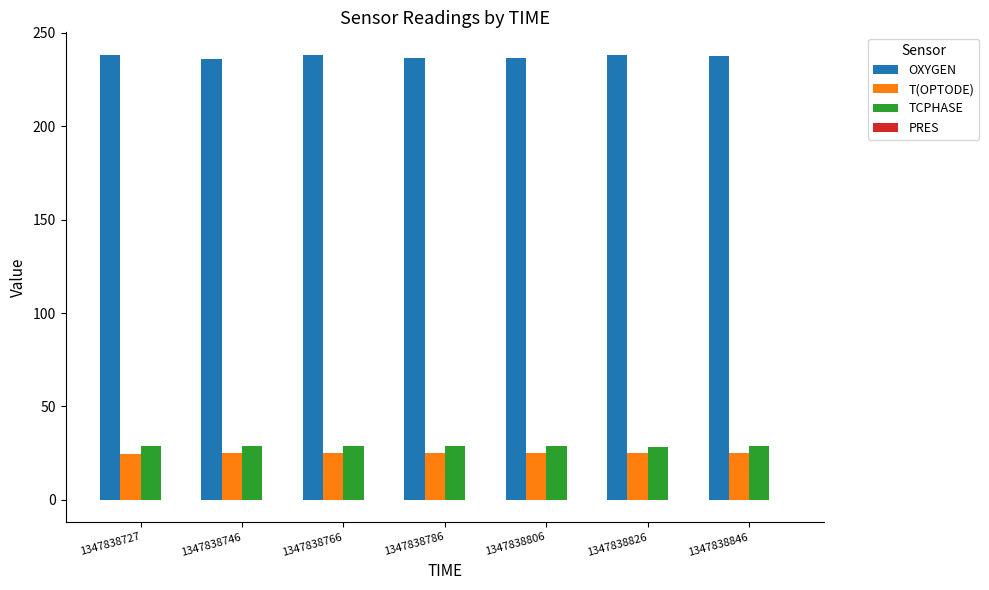

The T(OPTODE) series shows 33.0 at 1347838846. True or false?

False